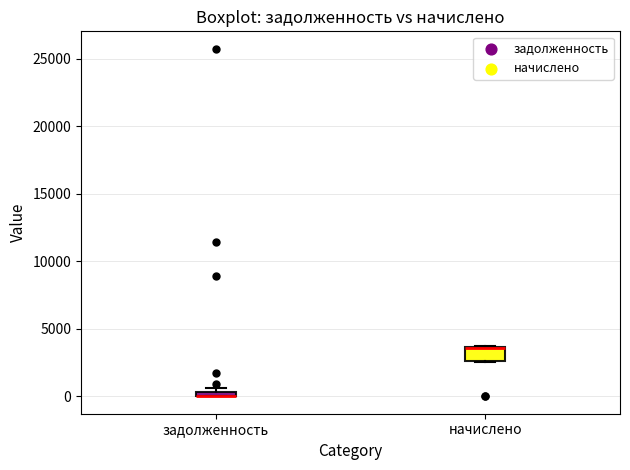

Comparing the boxes themselves (not the whiskers), which one is the tallest?

начислено